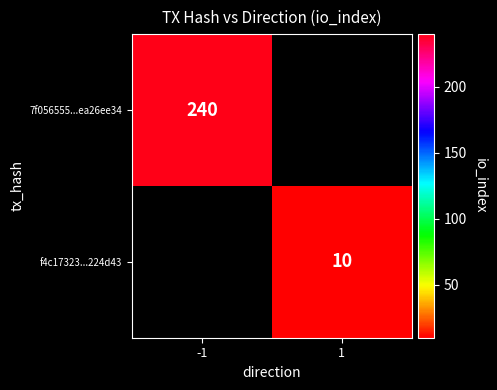

What is the smallest value displayed?

10.0